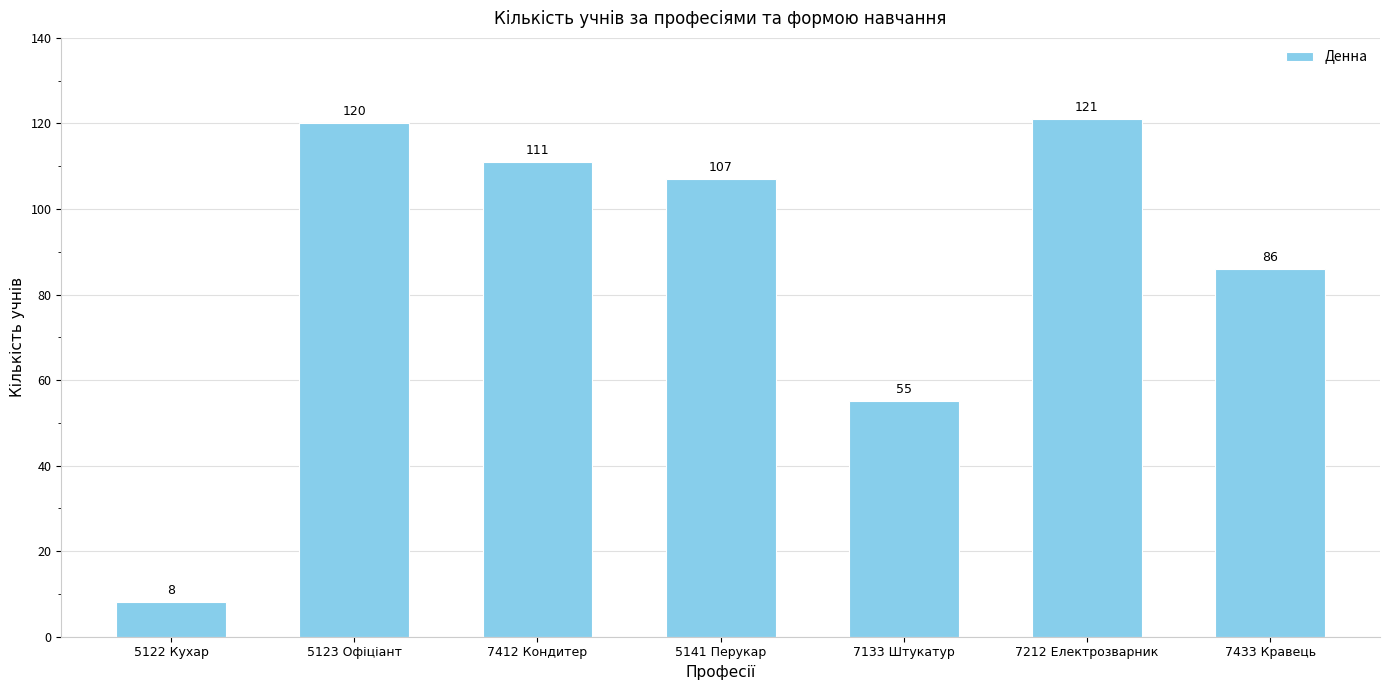

What is the change in value from 5123 Офіціант to 7133 Штукатур?

-65